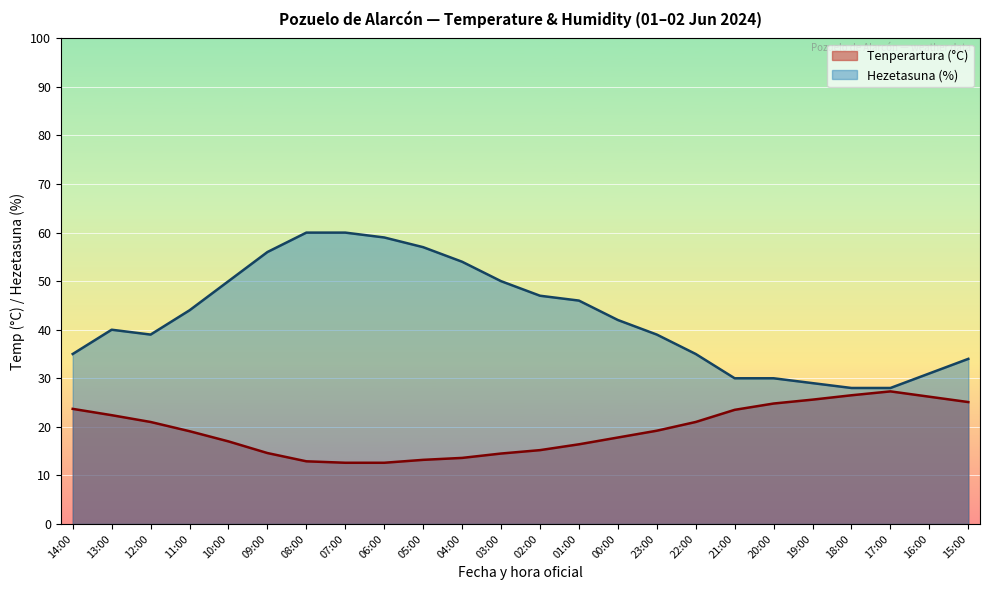

Is it true that Tenperartura (°C) equals 6.9 at 03:00?

False